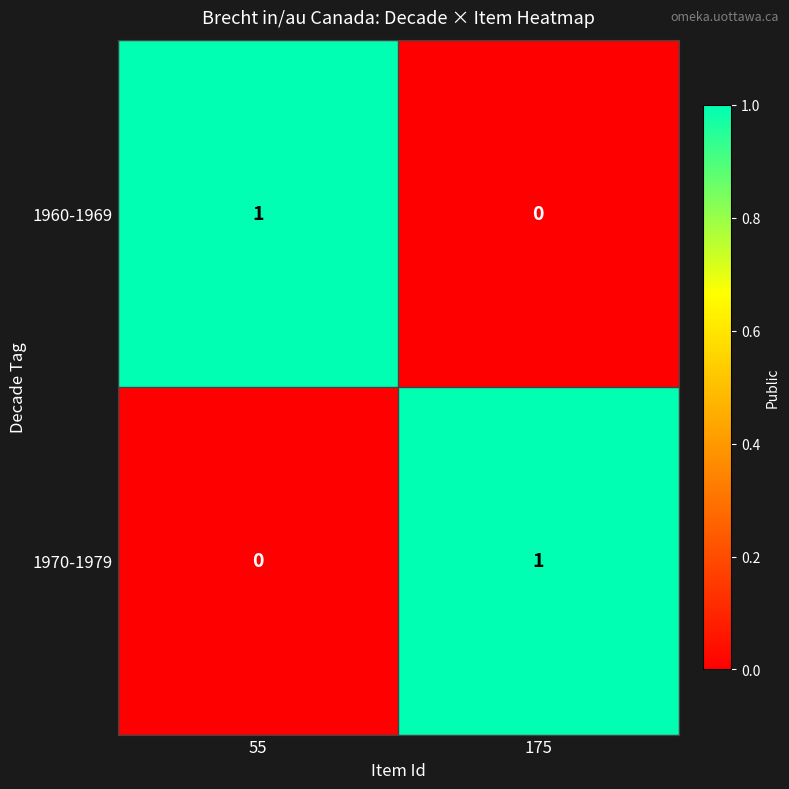

Is it true that 1970-1979 equals 2 at 175?

False